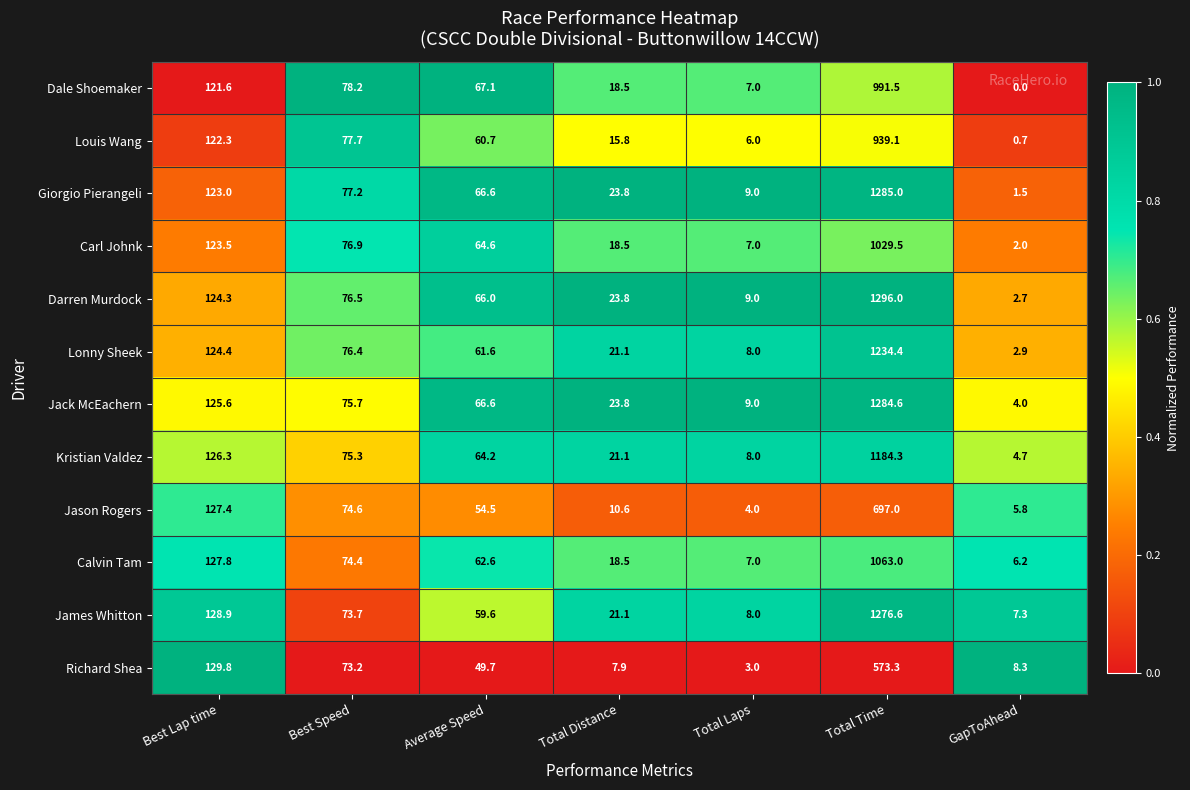

The Darren Murdock series shows 33.2 at Average Speed. True or false?

False